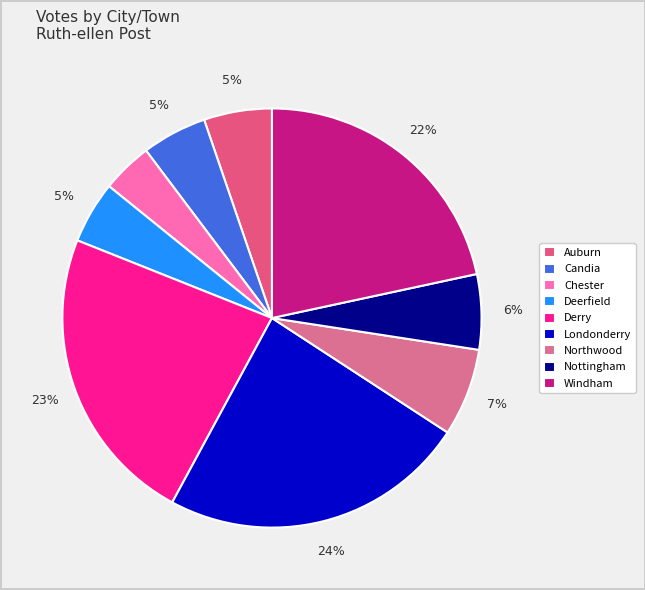

What is the total percentage of Northwood and Chester?

10.7%